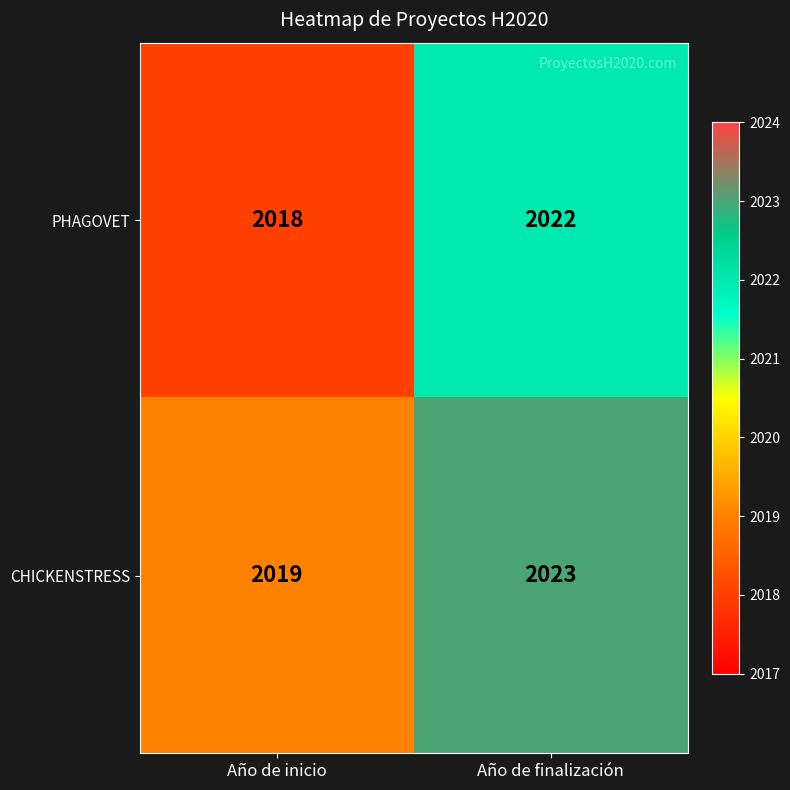

Reading left to right, list all the values displayed in this chart.

PHAGOVET: 2018	2022
CHICKENSTRESS: 2019	2023